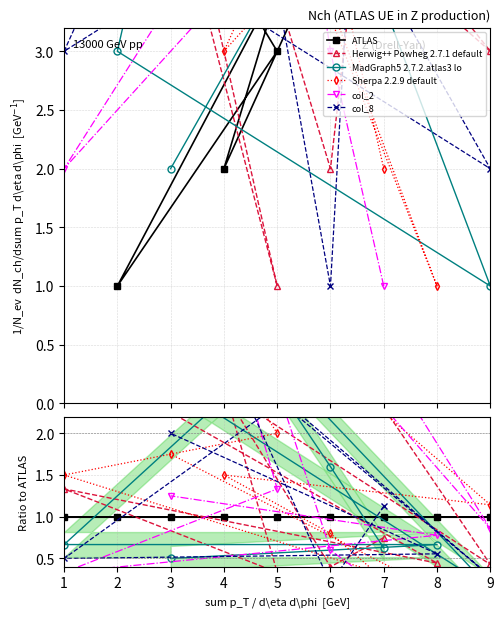

The ATLAS series shows 1 at 4. True or false?

False